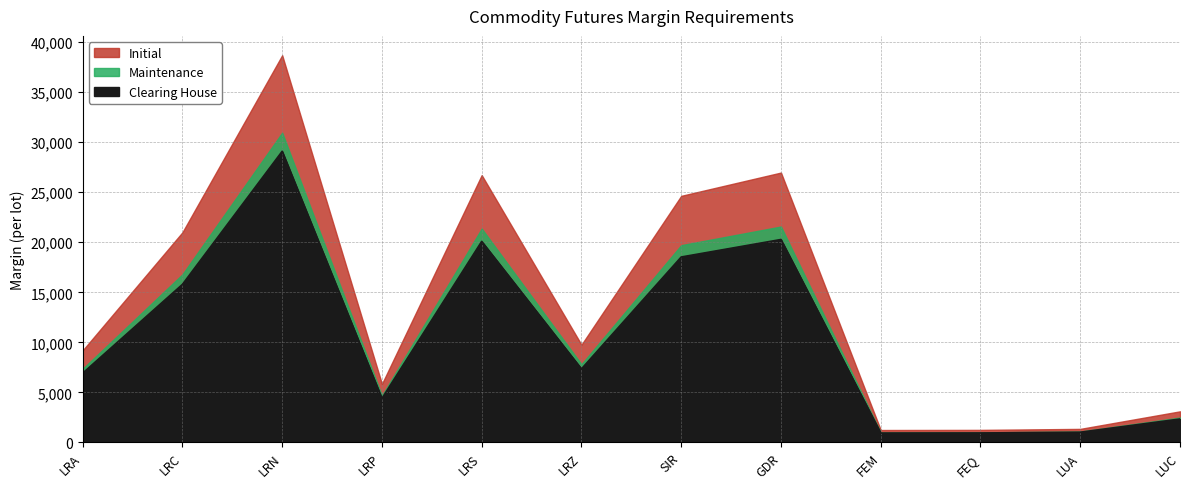

Does the chart display data point markers on the line(s)?

No